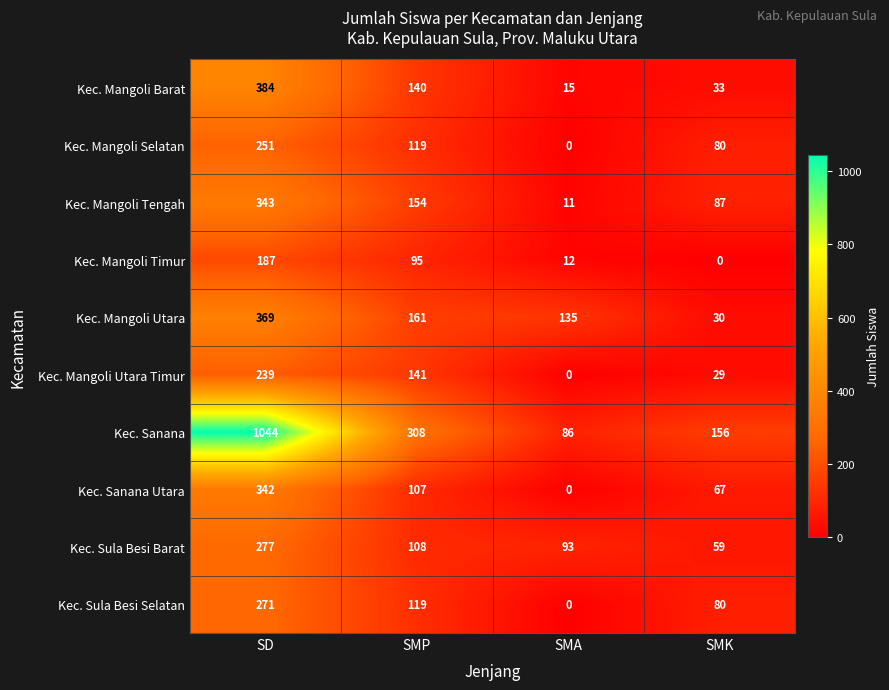

What is the total value across all series at SD?

3707